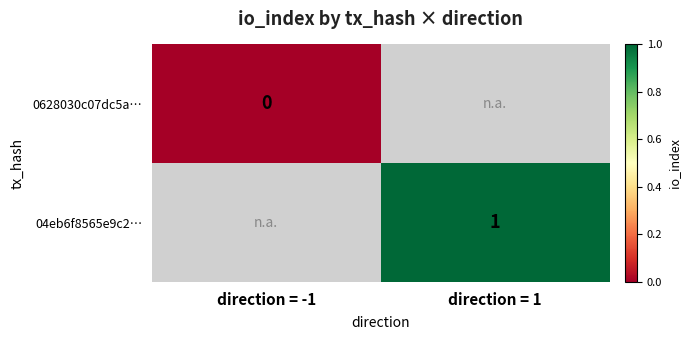

Is the value of 0628030c07dc5a… at direction = -1 greater than the value of 04eb6f8565e9c2… at direction = 1?

No